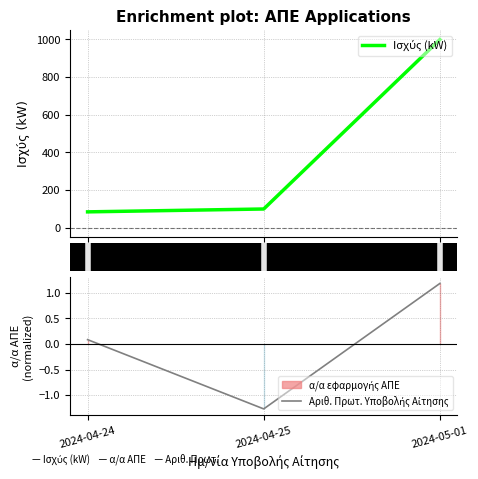

Where is Ισχύς (kW) nearest to the value 541?

2024-04-25